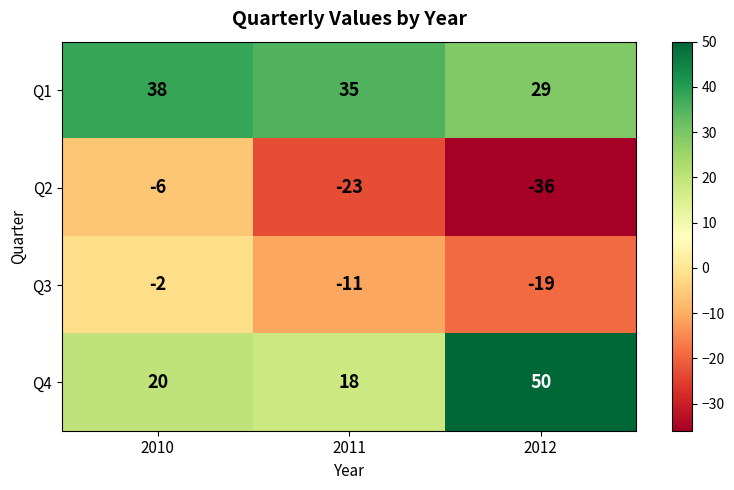

Which category has the lowest value across all series?

2012